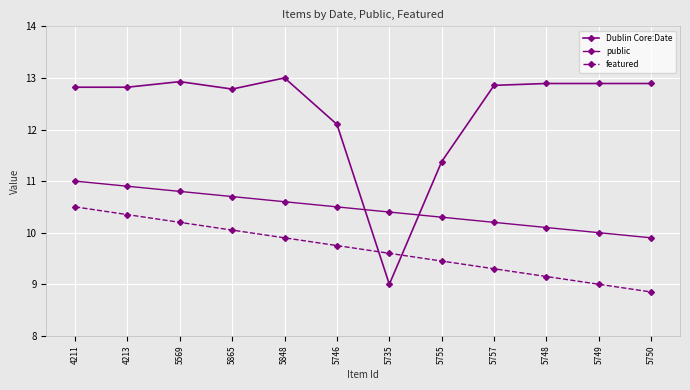

Between which two adjacent categories do Dublin Core:Date and public first intersect?

5746 and 5735